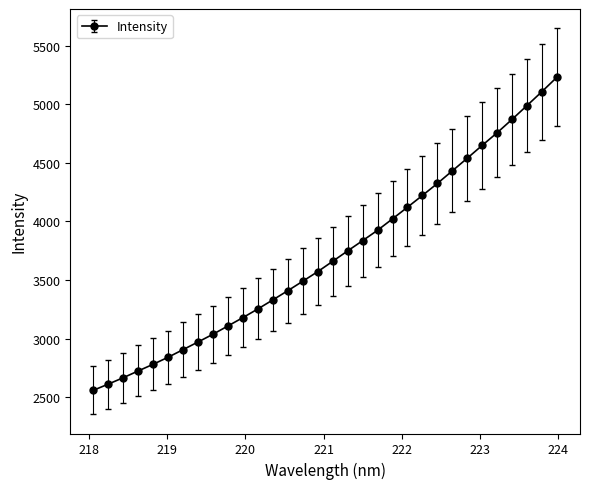

How many lines are shown in the chart?

1